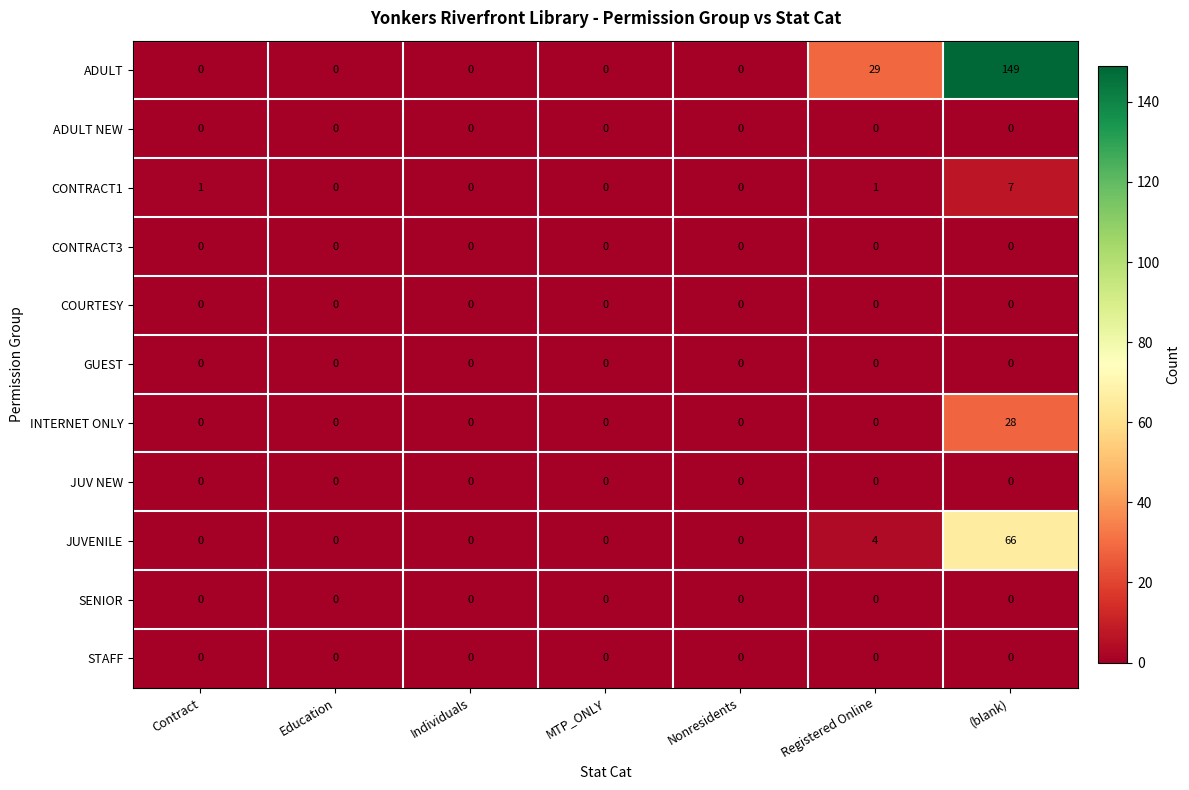

How many values in the CONTRACT1 series exceed 0?

3